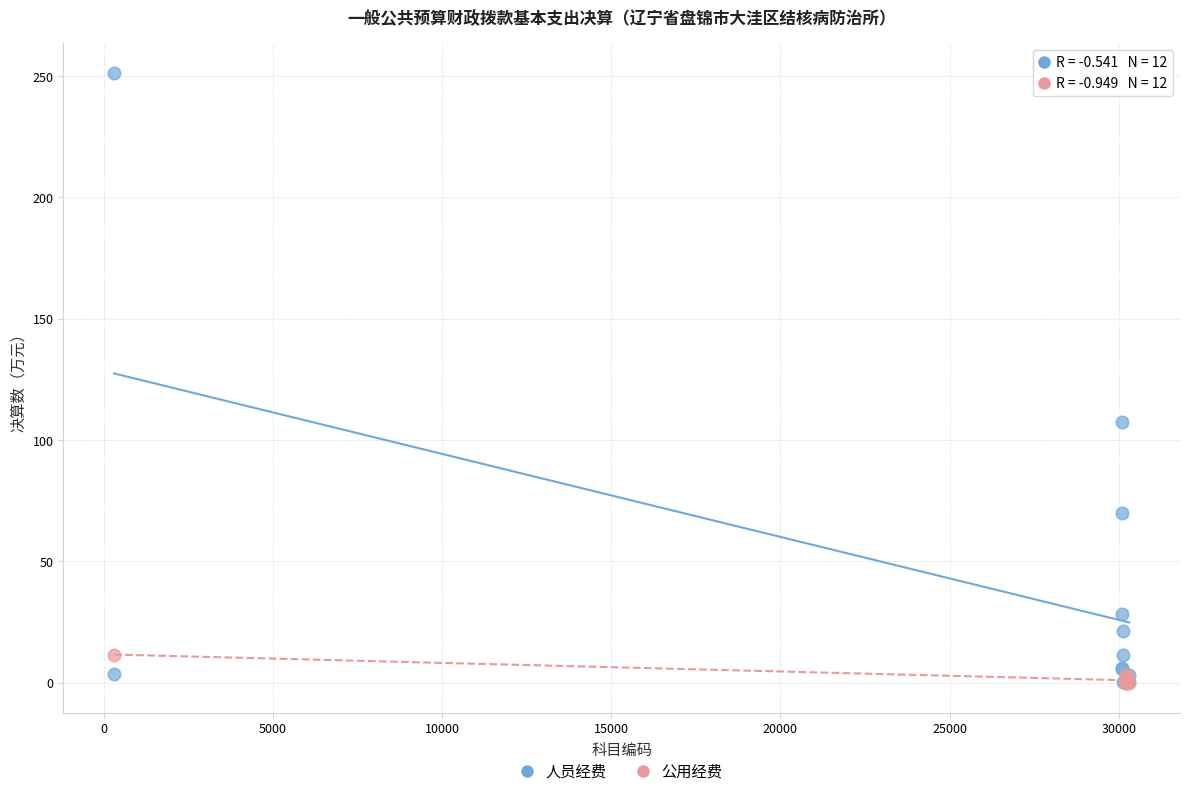

Which series has the largest Y range (max minus min)?

人员经费